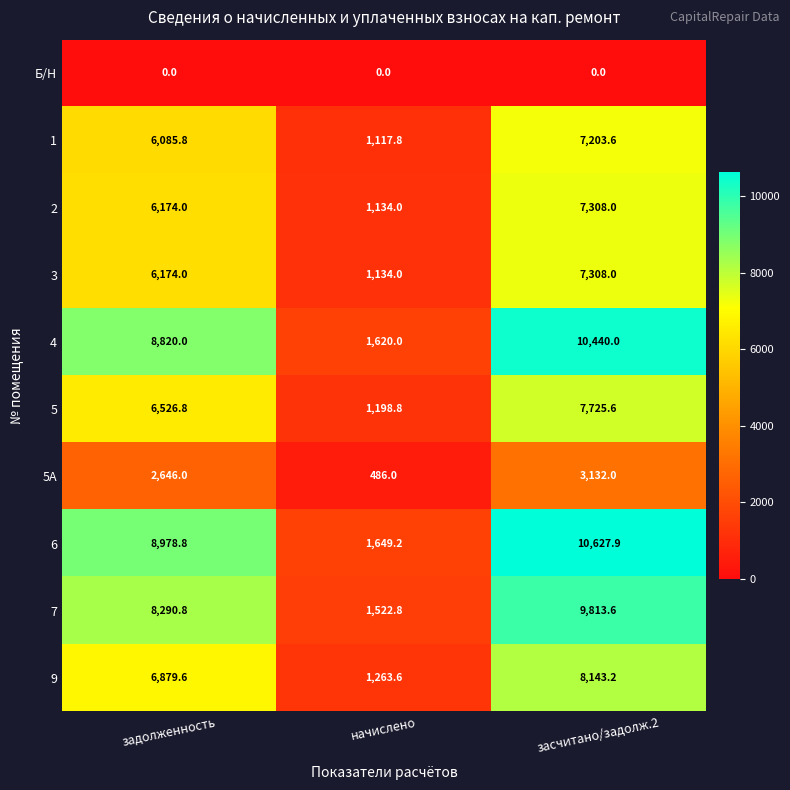

Rank the categories by 9 value from highest to lowest.

засчитано/задолж.2, задолженность, начислено